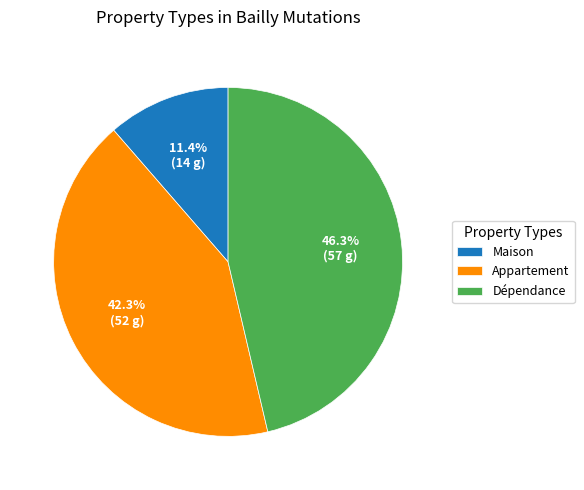

Which category has the smallest portion of the pie?

Maison